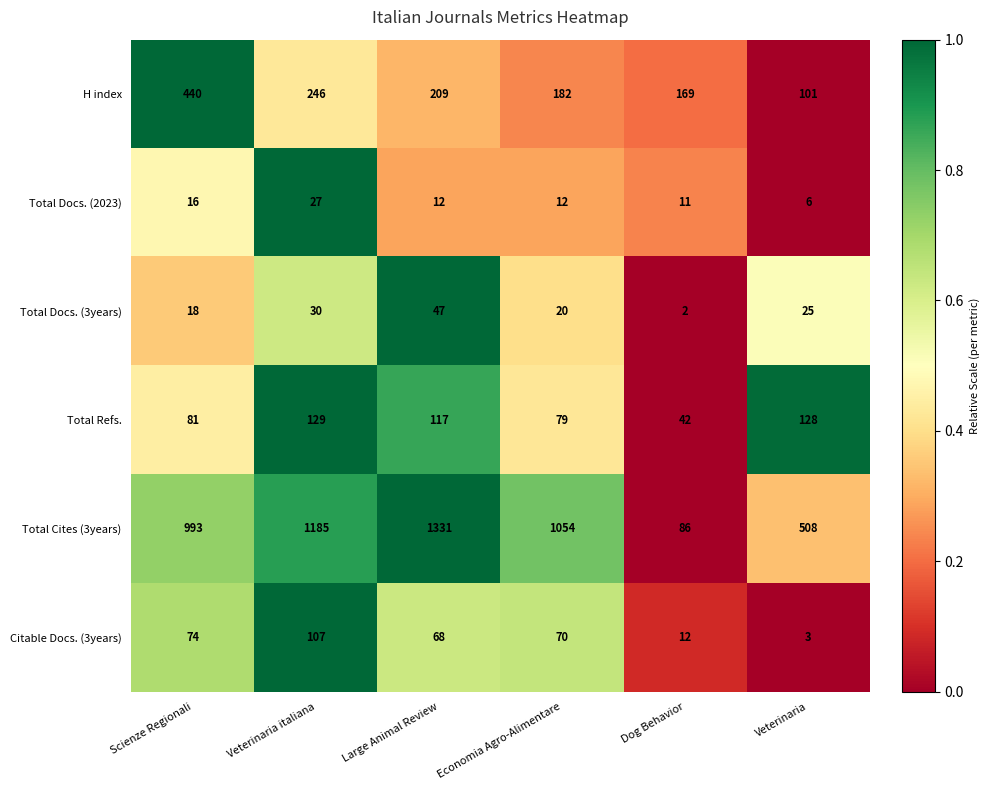

What is the average value of the Total Refs. series?

96